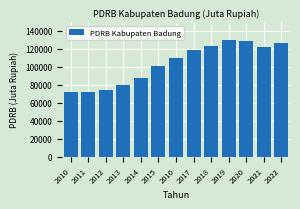

The value at 2020 is 31901.6. True or false?

False